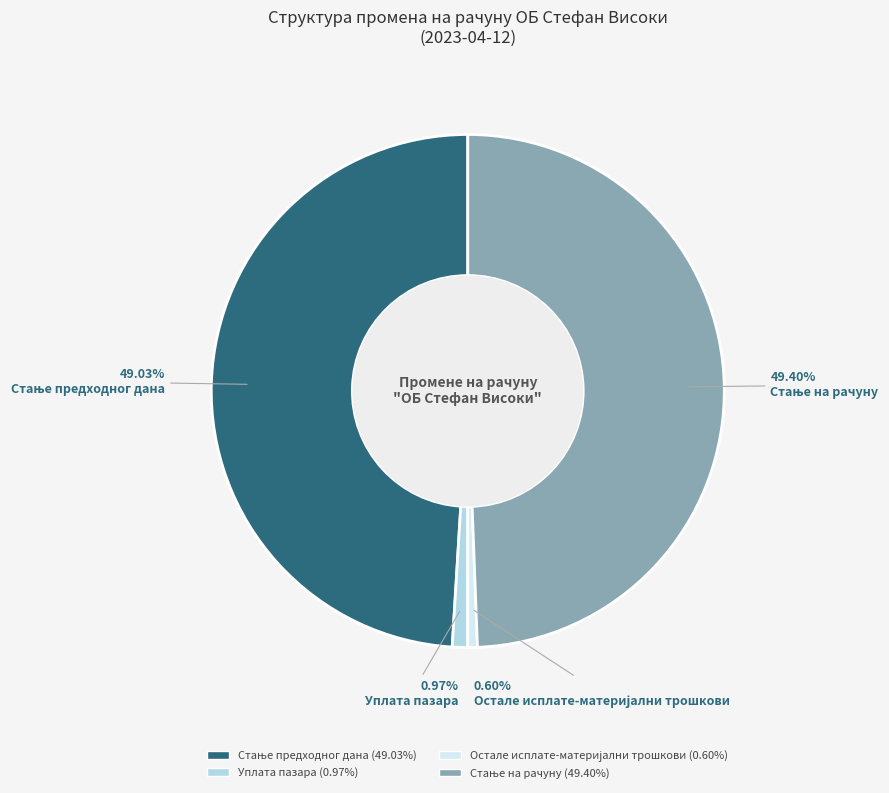

How many slices are in this pie chart?

4